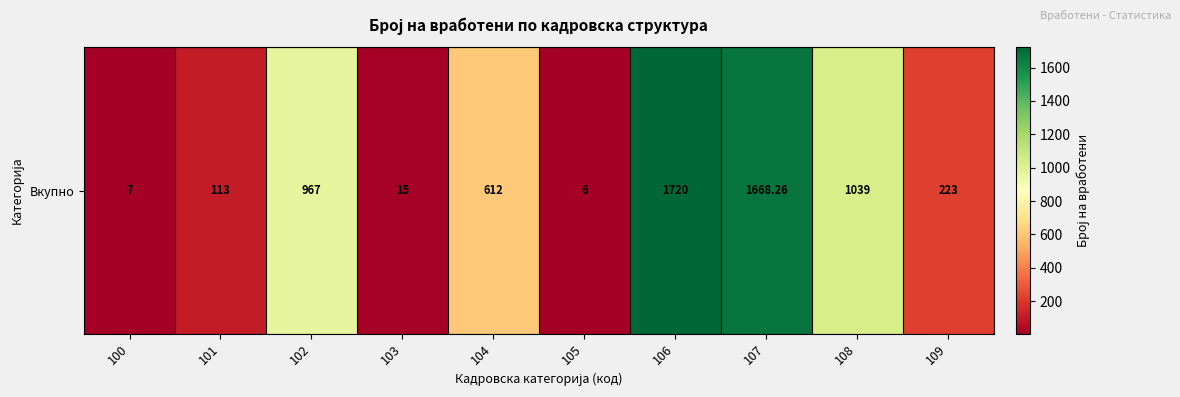

How many data points are less than 612?

5